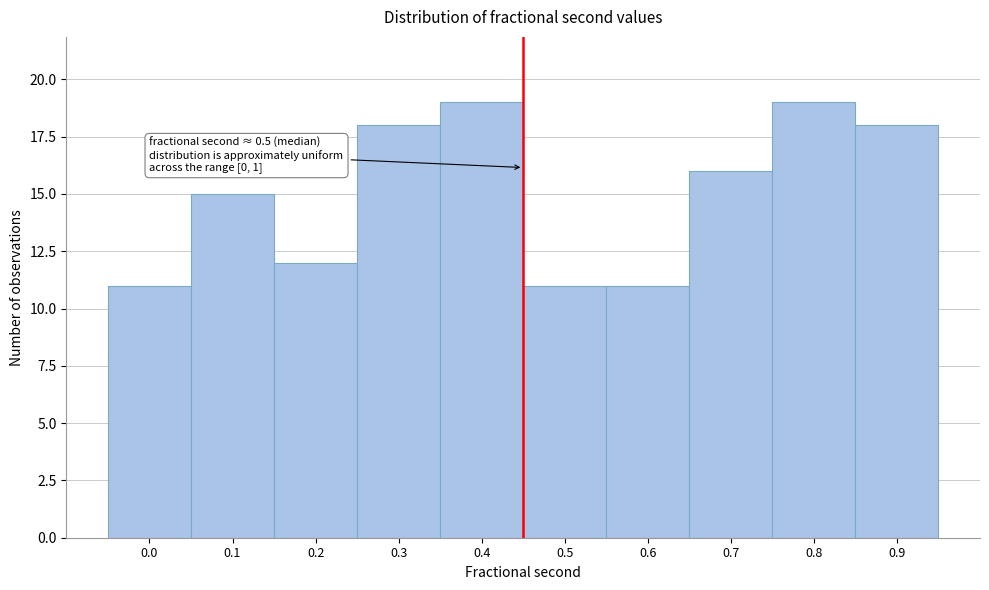

Reading left to right, what are all the values shown in this chart?

11	15	12	18	19	11	11	16	19	18